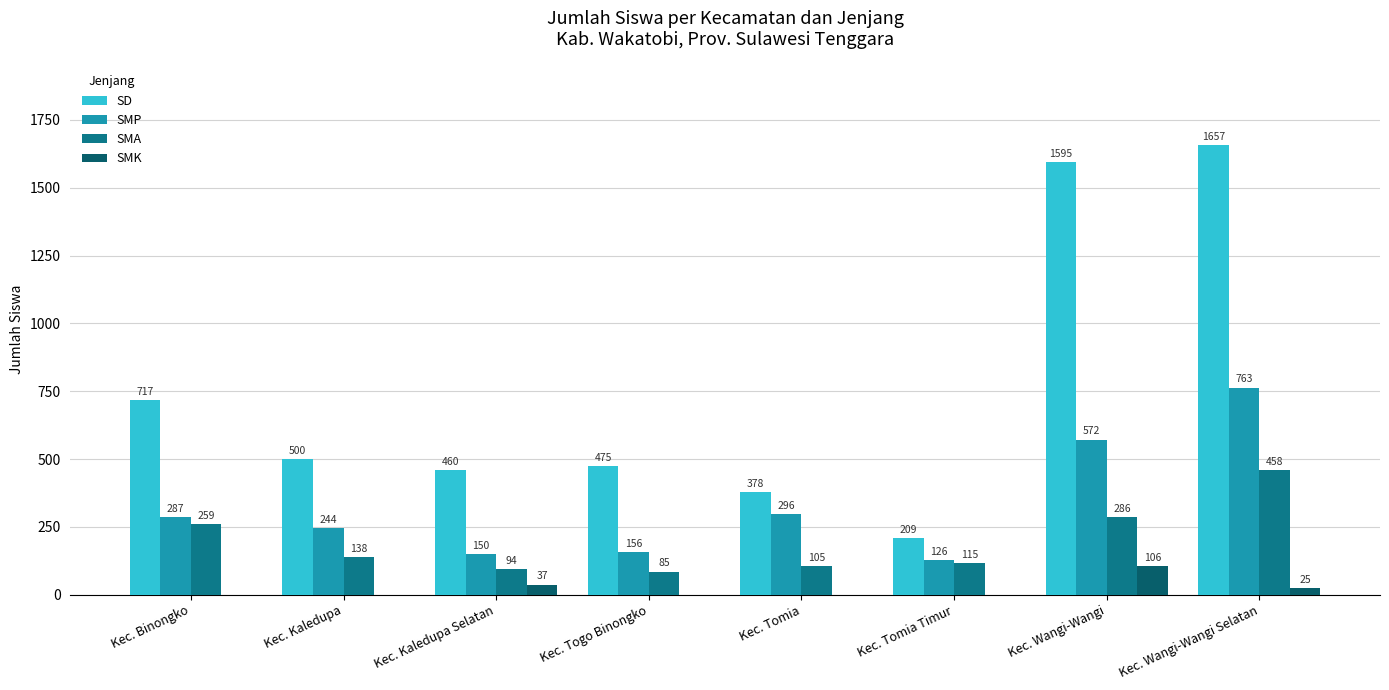

What are all the series names shown in the legend?

SD, SMP, SMA, SMK